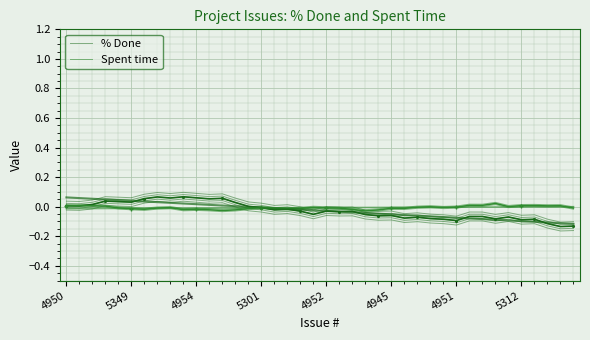

How many interior local valleys does the % Done series have?

13